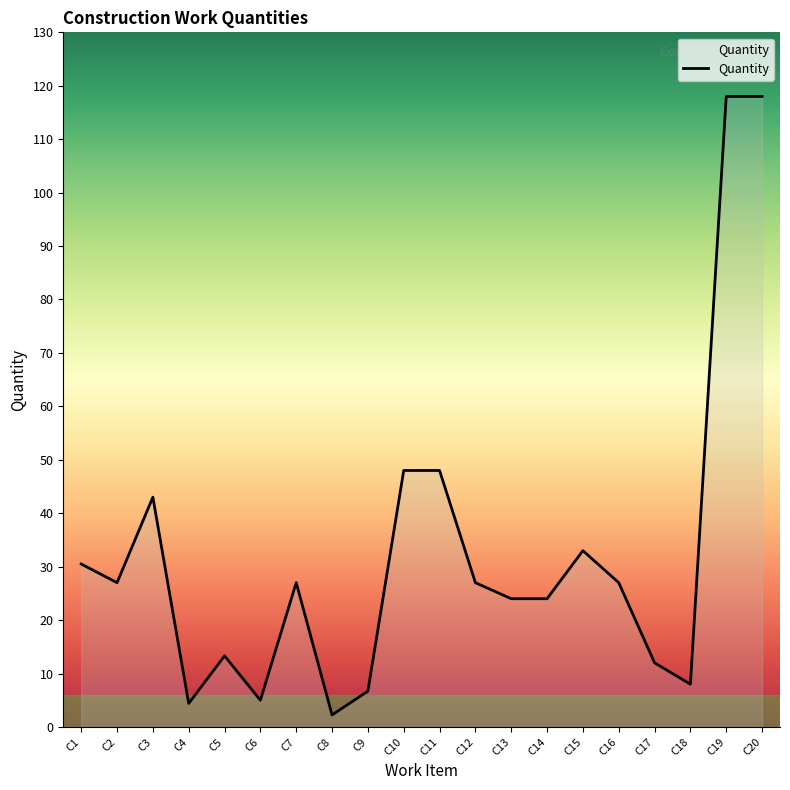

The value at C11 is 48.0. True or false?

True